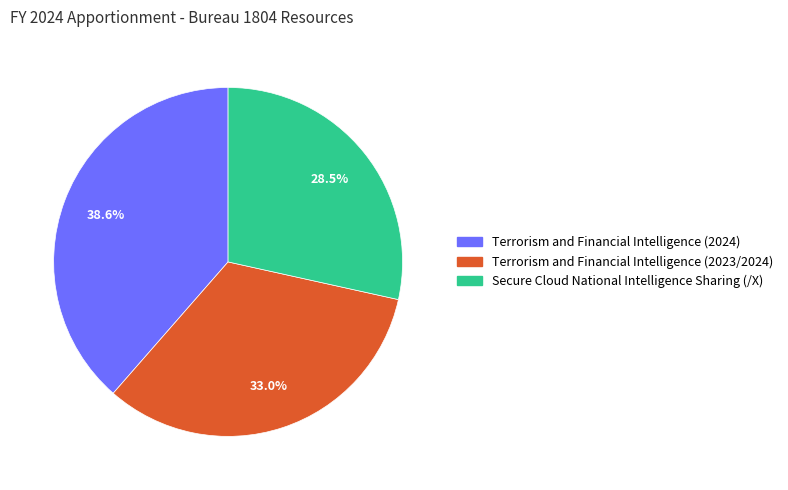

How many slices are in this pie chart?

3